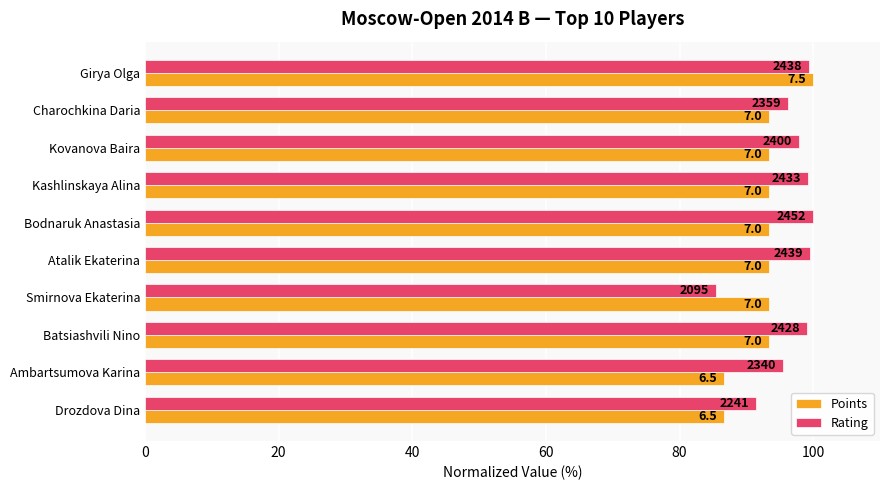

What are all the series names shown in the legend?

Points, Rating